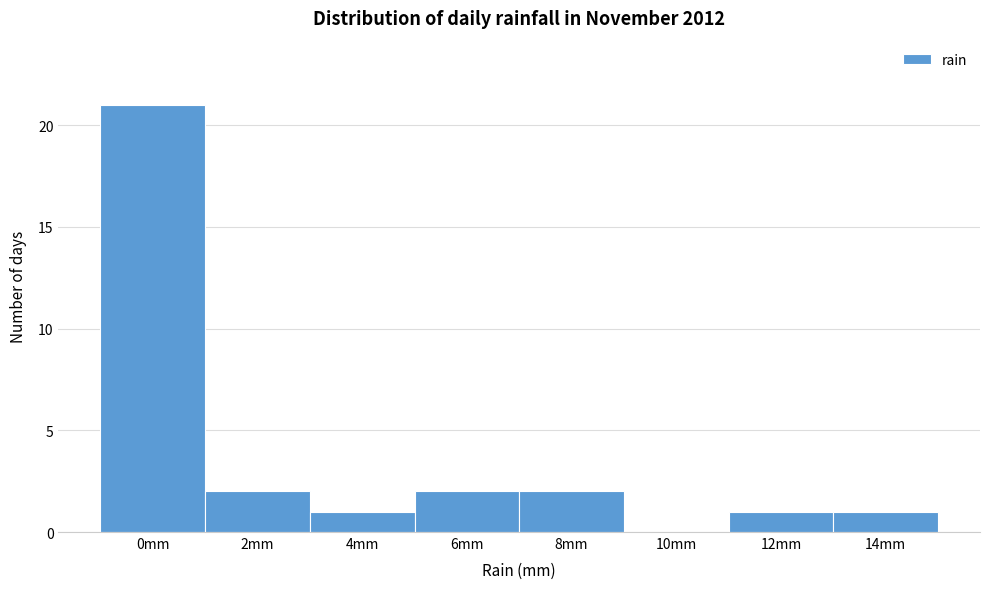

Reading left to right, what are all the values shown in this chart?

0mm=21	2mm=2	4mm=1	6mm=2	8mm=2	10mm=0	12mm=1	14mm=1